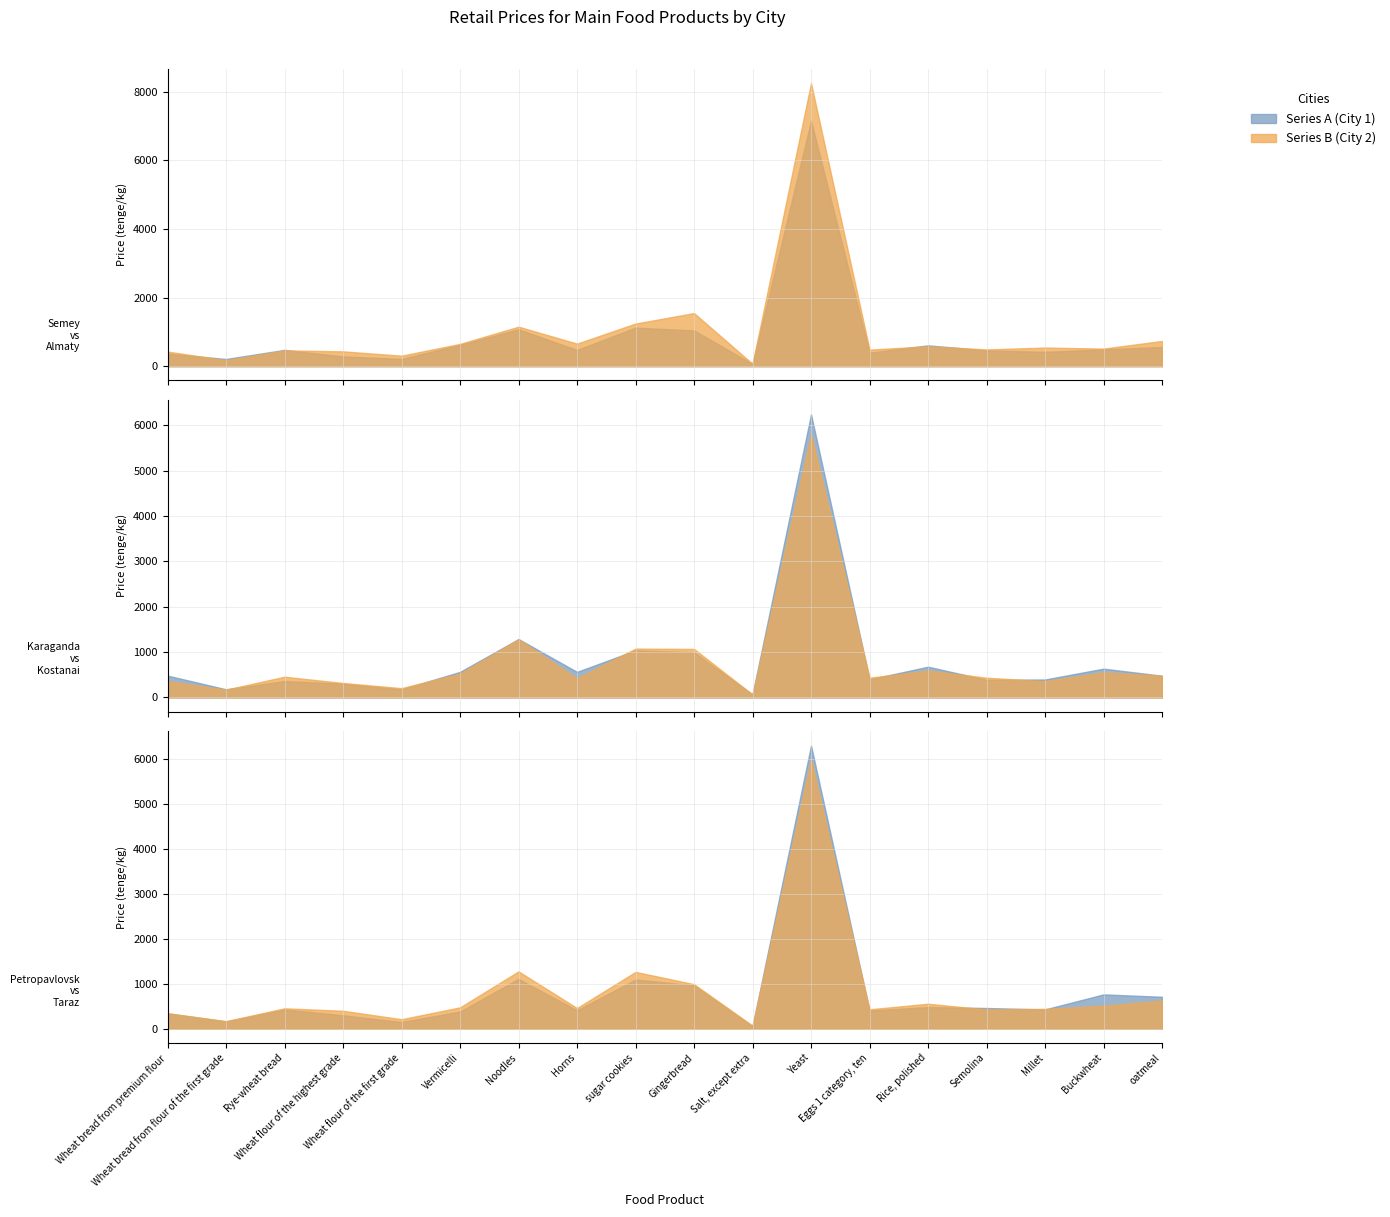

Which has a higher value, Wheat bread from flour of the first grade or Buckwheat?

Buckwheat